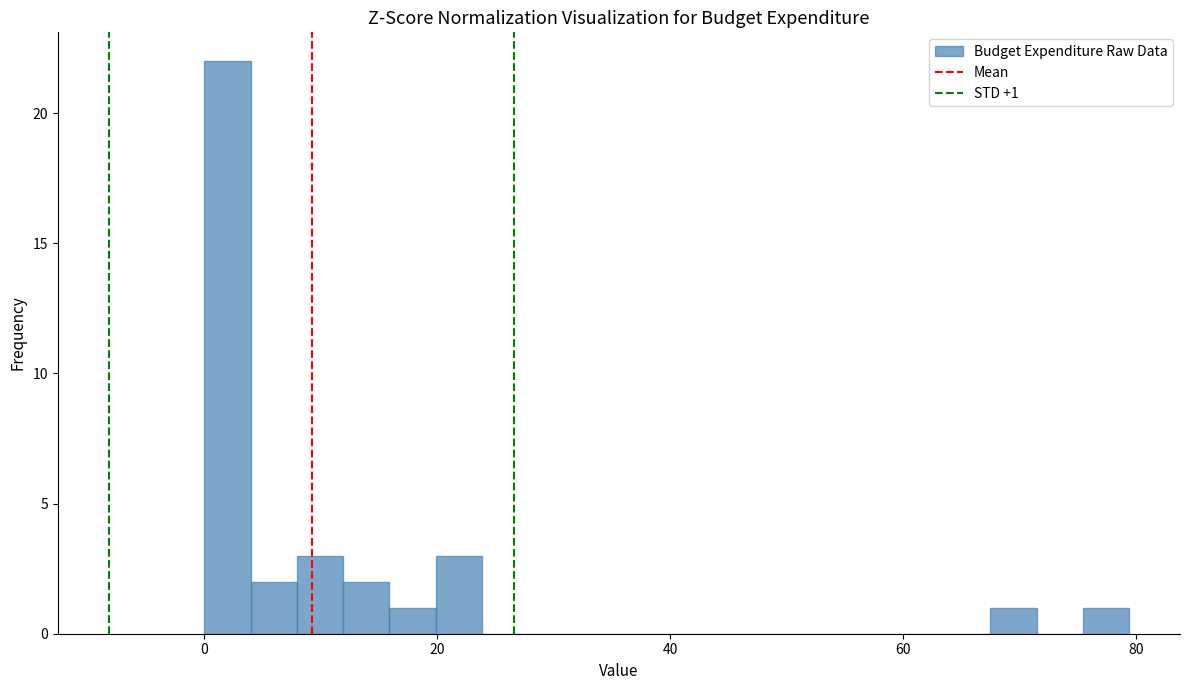

Around what value on the x-axis is the tallest bar? Give the approximate position of its centre, as read against the axis.

2